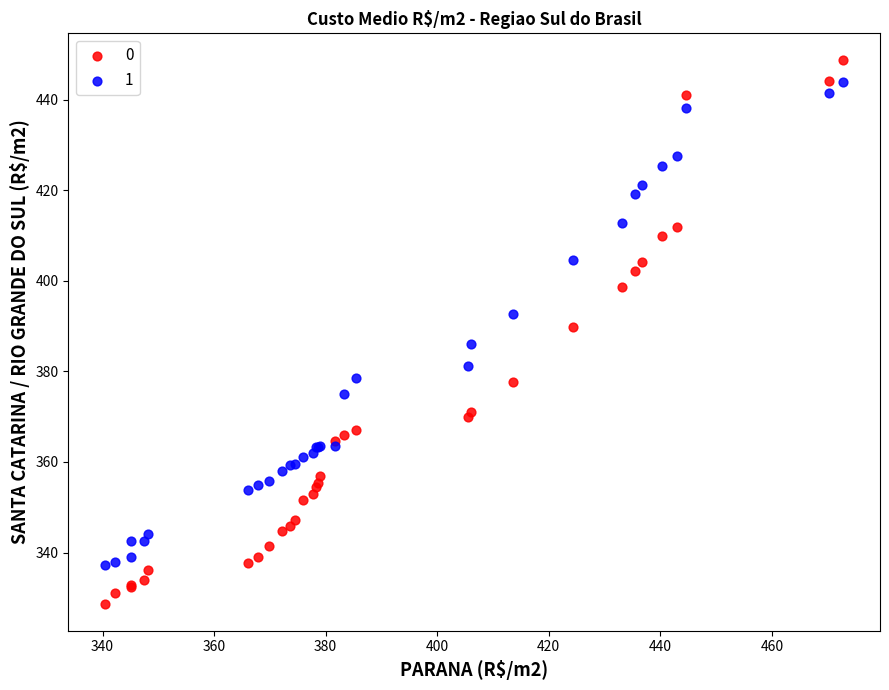

What is the X range (max minus min) for the scatter plot?

132.3